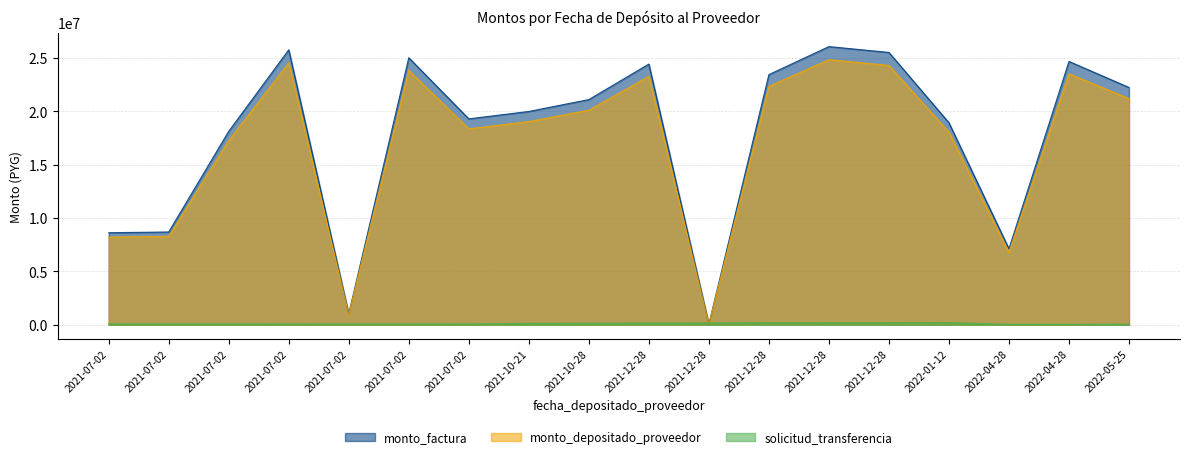

Which has a higher value, 2021-07-02 or 2021-12-28?

2021-07-02